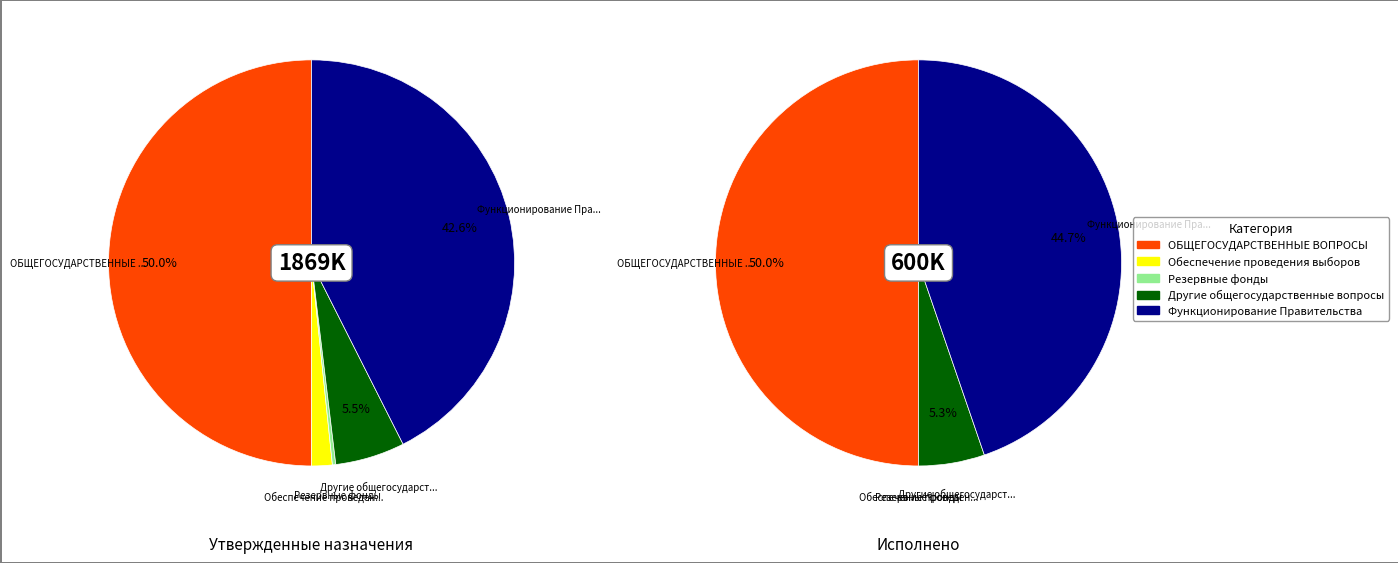

Is it true that Другие общегосударственные вопросы is 6% of the pie?

True